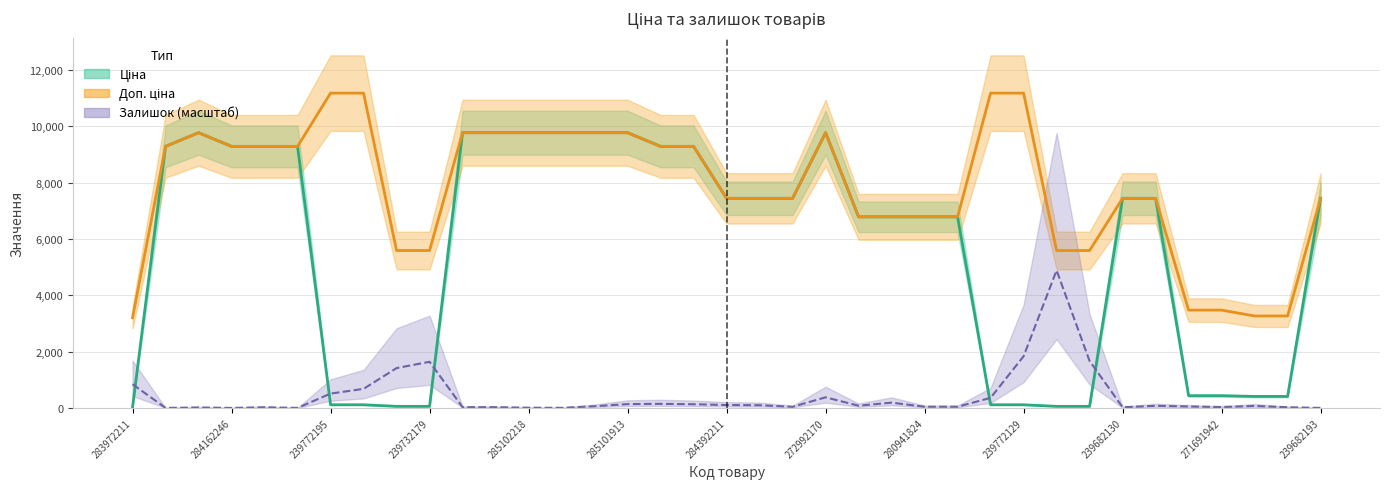

How many values in the Залишок series are below 70?

18